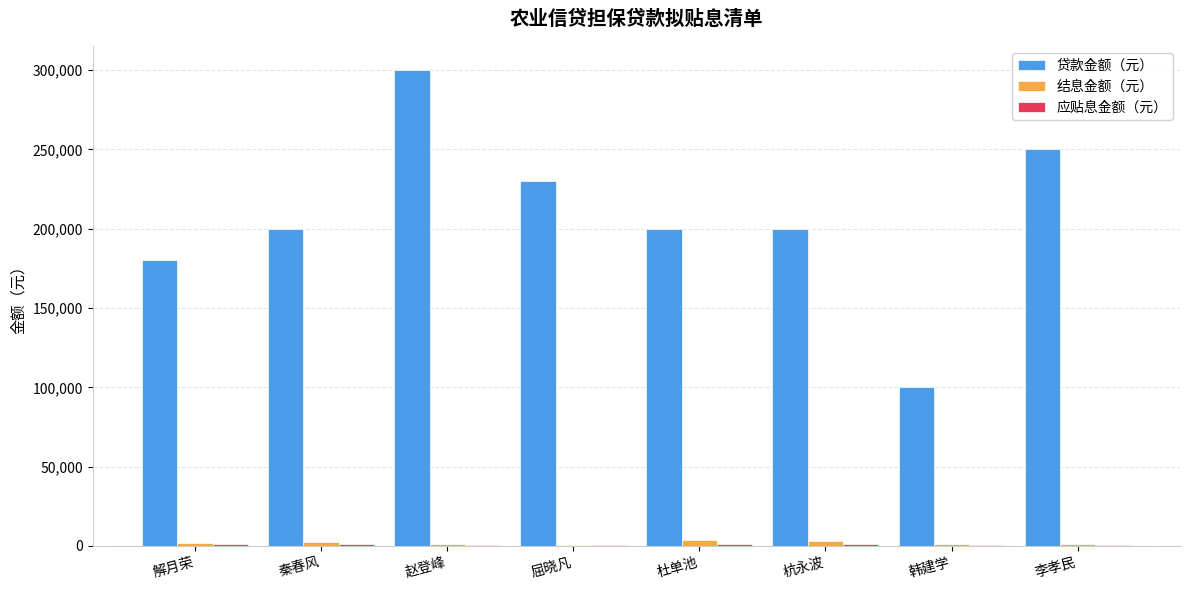

How many series are shown in this chart?

3